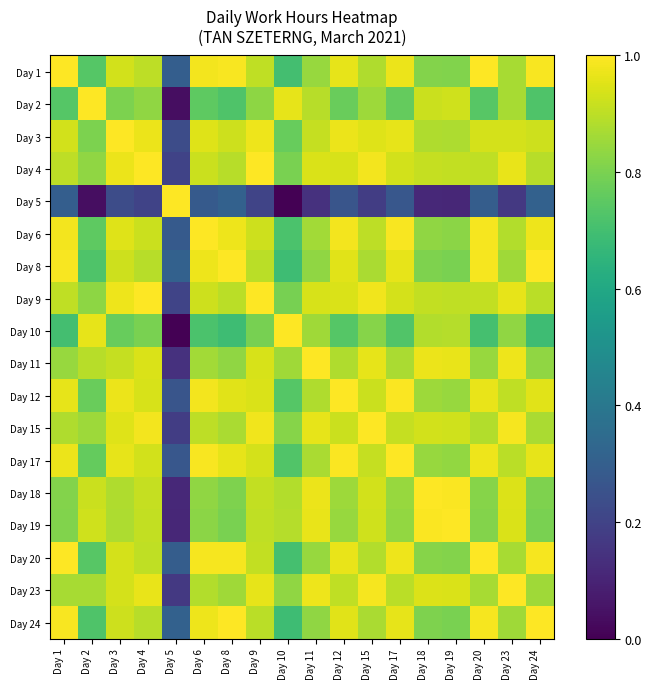

What is the difference between the highest and lowest values at Day 23?

0.8